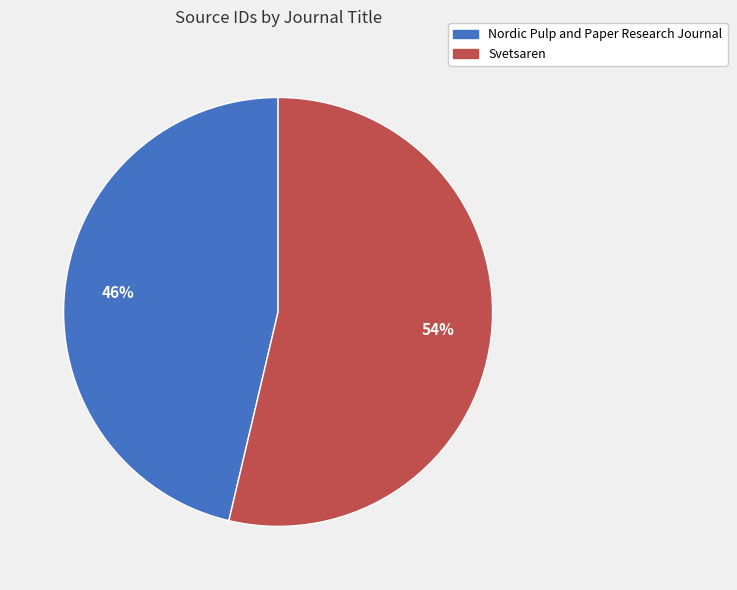

What is the largest slice in the pie chart?

Svetsaren